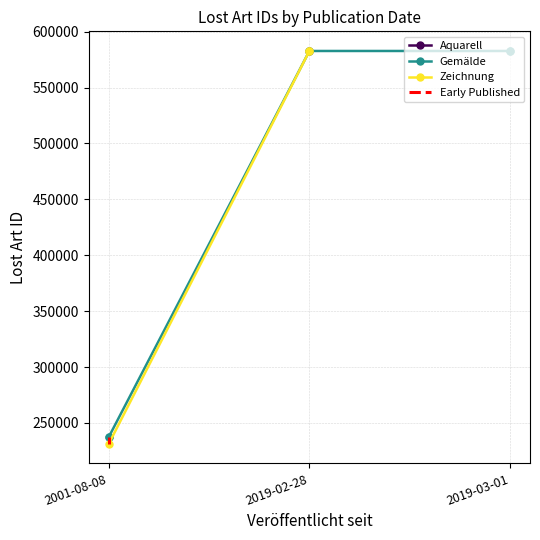

What is the minimum value shown in the chart?

231433